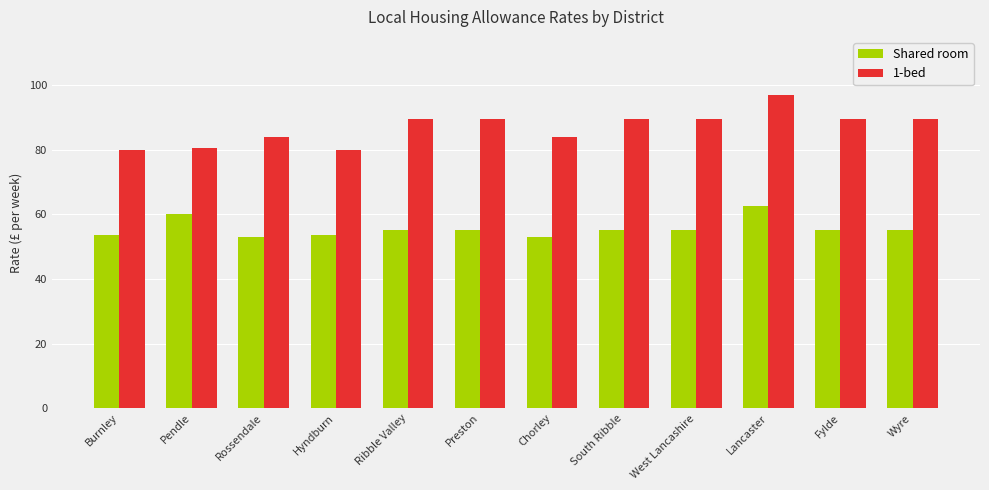

How many groups of bars are there?

12